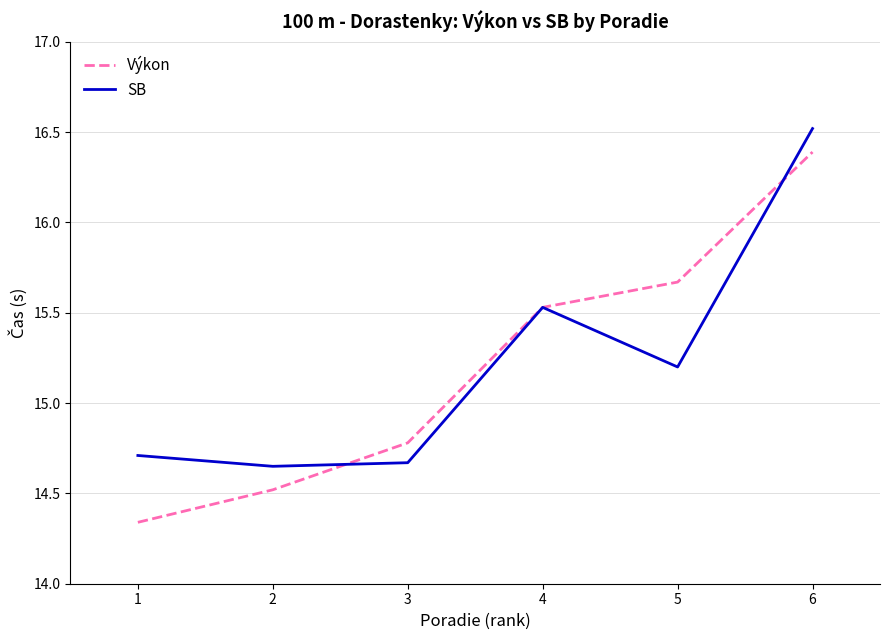

Rank the series at 5 from lowest to highest value.

SB, Výkon